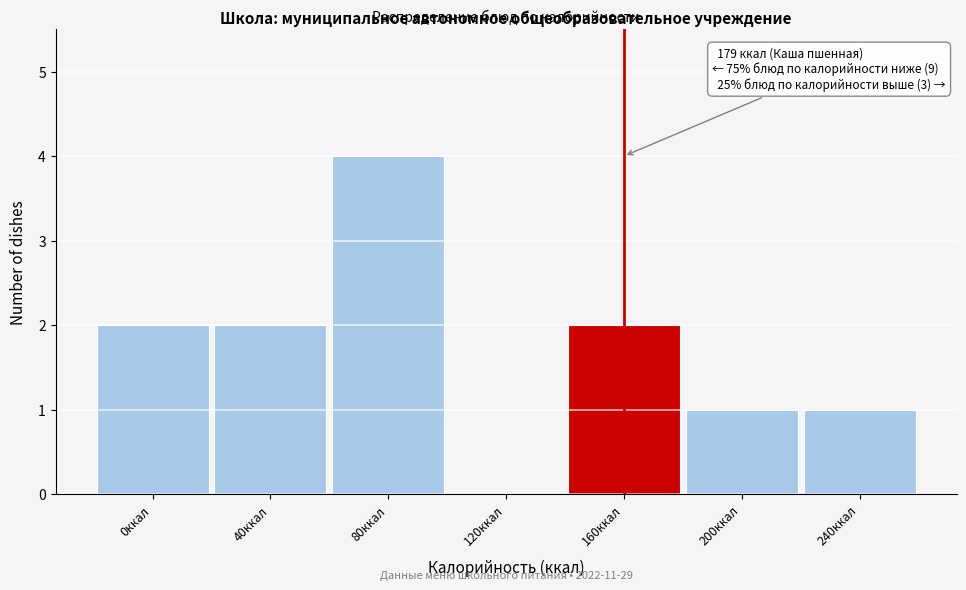

Reading right to left, what are all the values shown in this chart?

240ккал=1	200ккал=1	160ккал=2	120ккал=0	80ккал=4	40ккал=2	0ккал=2